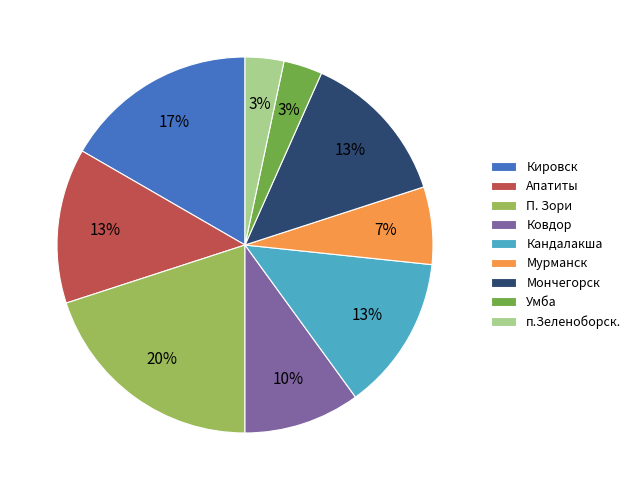

Which has a higher value, Кировск or Кандалакша?

Кировск